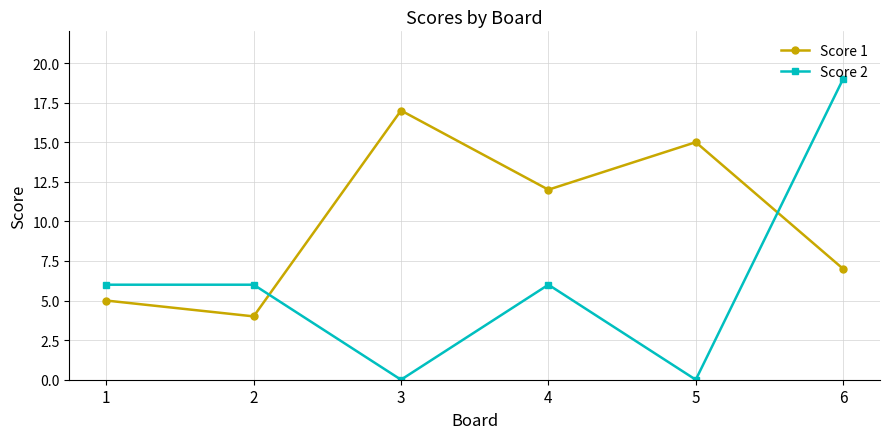

What is the value of the Score 1 point at the 1st from the left?

5